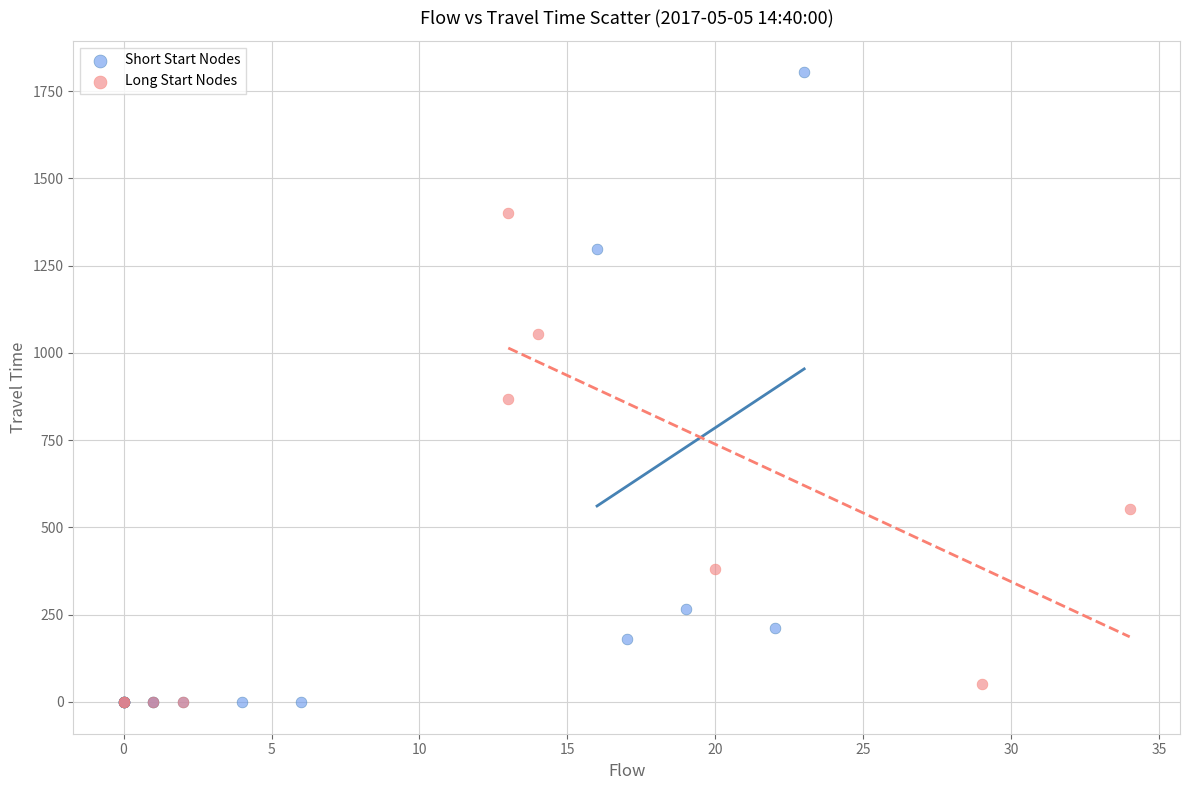

Which series has the largest Y range (max minus min)?

Short Start Nodes